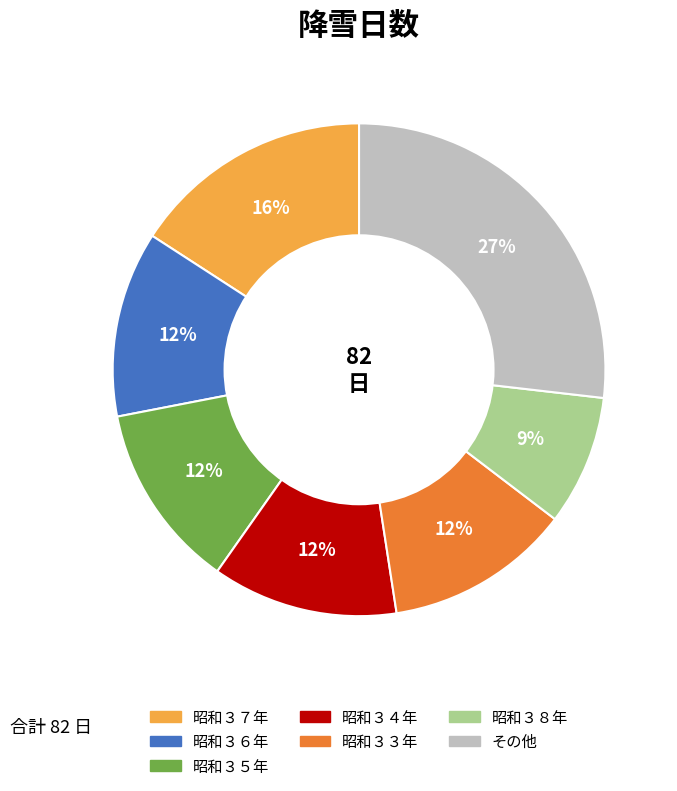

Does any single category account for the majority?

No